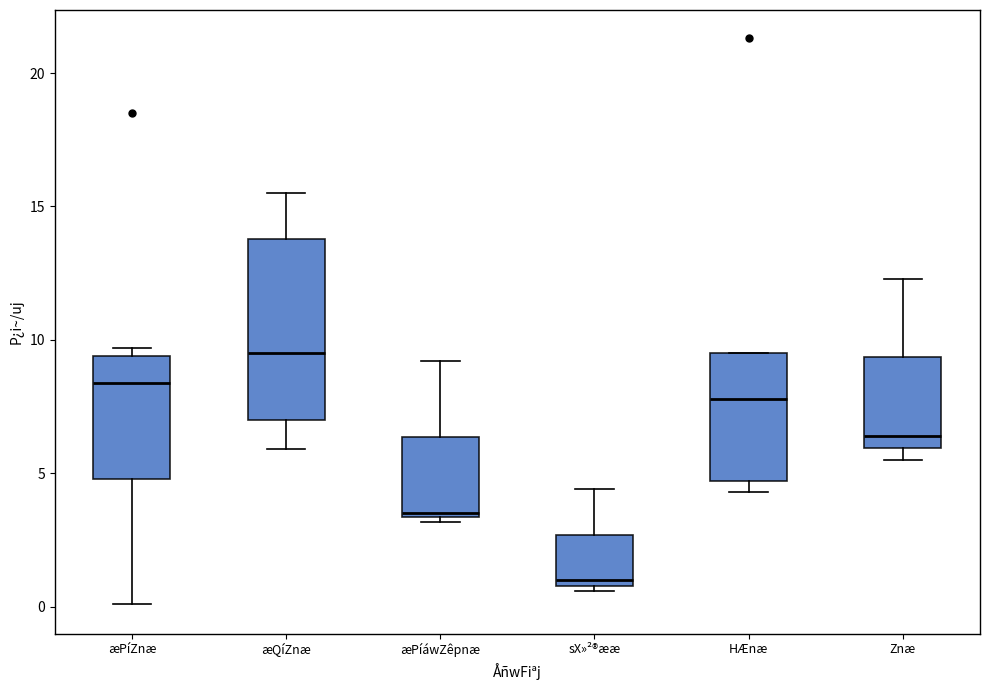

Comparing the boxes themselves (not the whiskers), which one is the tallest?

æQíZnæ